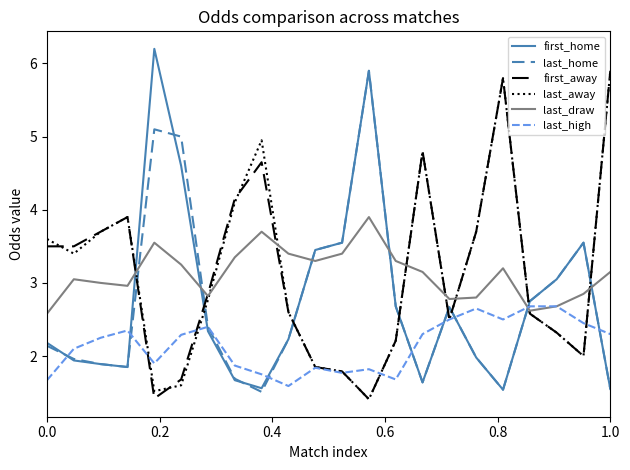

What is the maximum value for first_away?

5.9